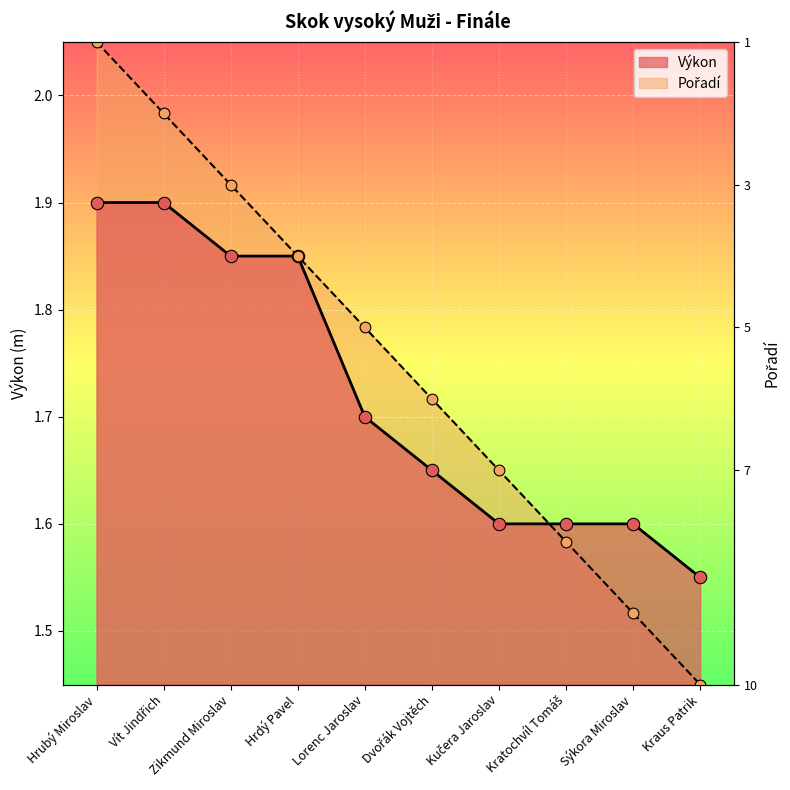

At how many categories does at least one series exceed 1?

10